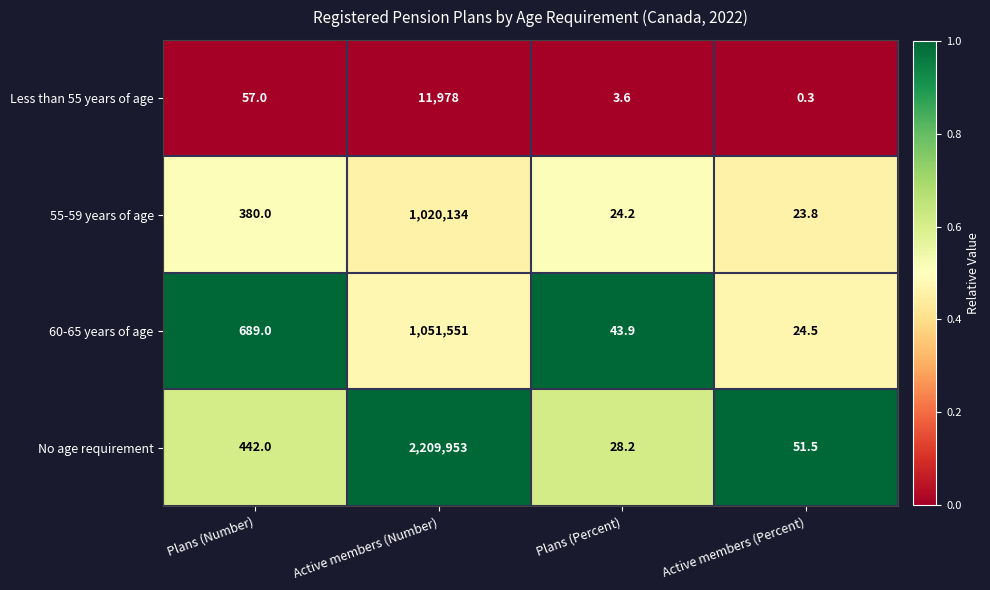

Reading left to right, extract all data points from this chart.

Less than 55 years of age: 57.0	11978.0	3.6	0.3
55-59 years of age: 380.0	1020134.0	24.2	23.8
60-65 years of age: 689.0	1051551.0	43.9	24.5
No age requirement: 442.0	2209953.0	28.2	51.5